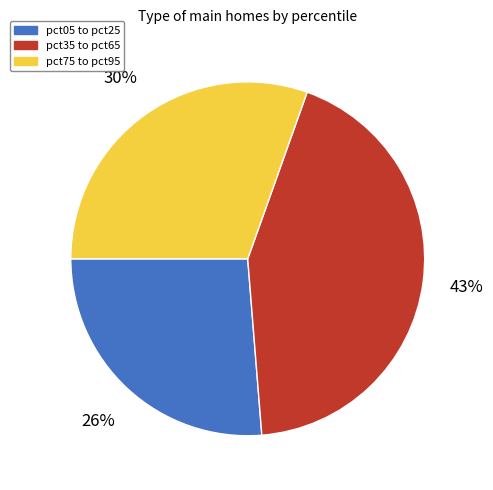

To the nearest percent, what is the difference between the pct05 to pct25 and pct35 to pct65 slice percentages?

17%